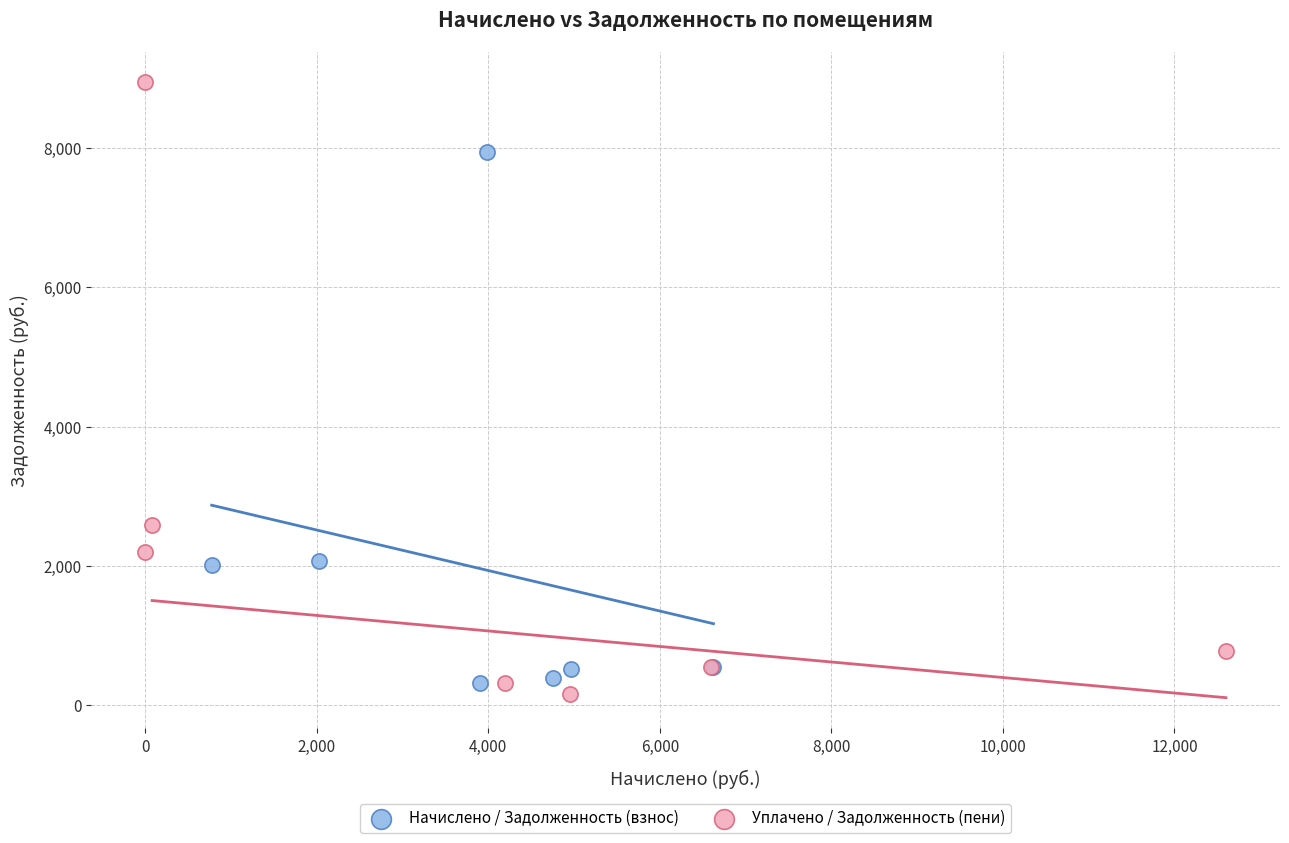

Which series reaches the maximum Y coordinate?

Уплачено / Задолженность (пени)